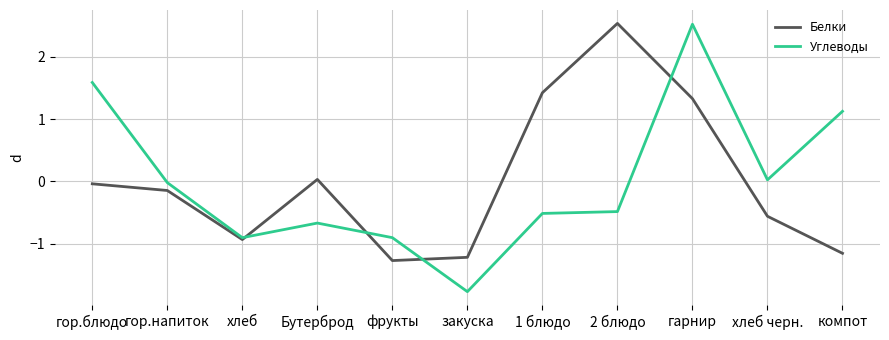

What is the sum of the Углеводы values at 2 блюдо and гор.напиток?

-0.5